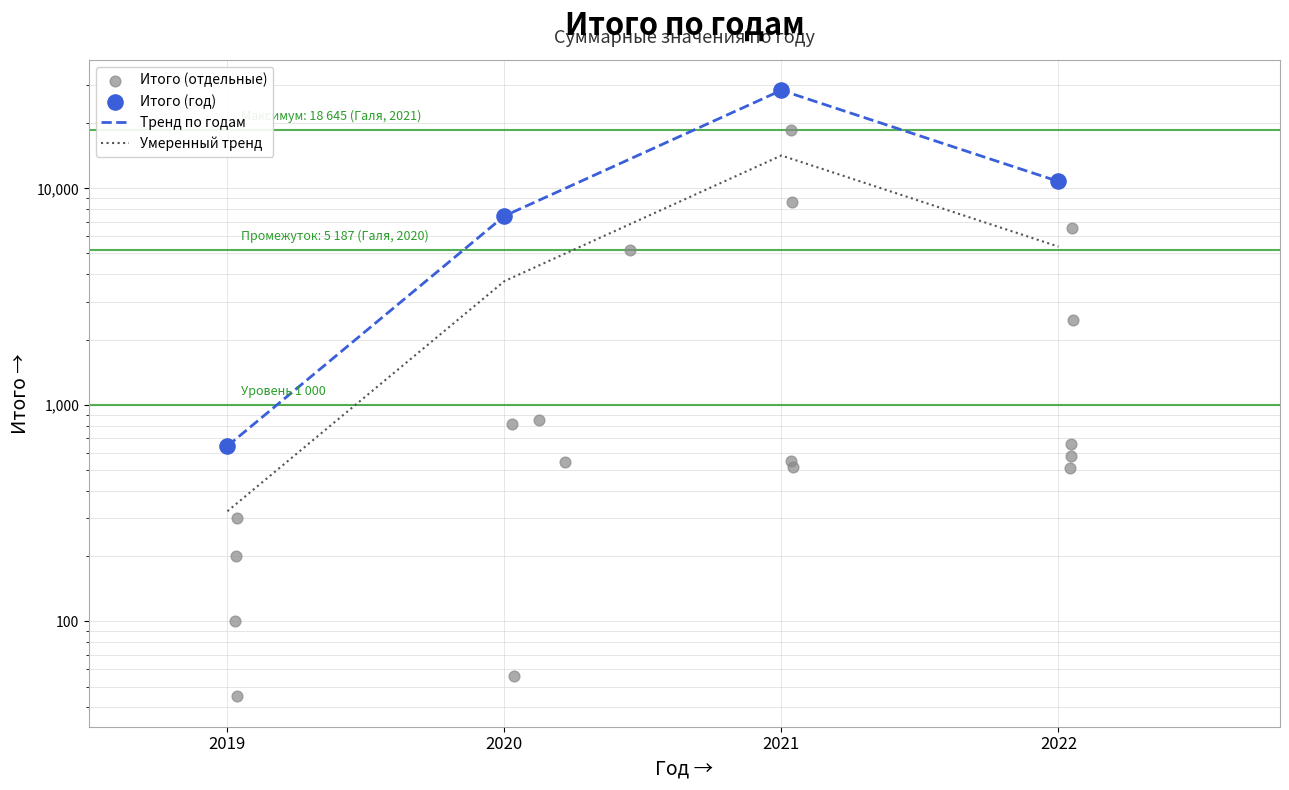

What is the change in value from 2022-01-15 to 2022-01-19?

+1943